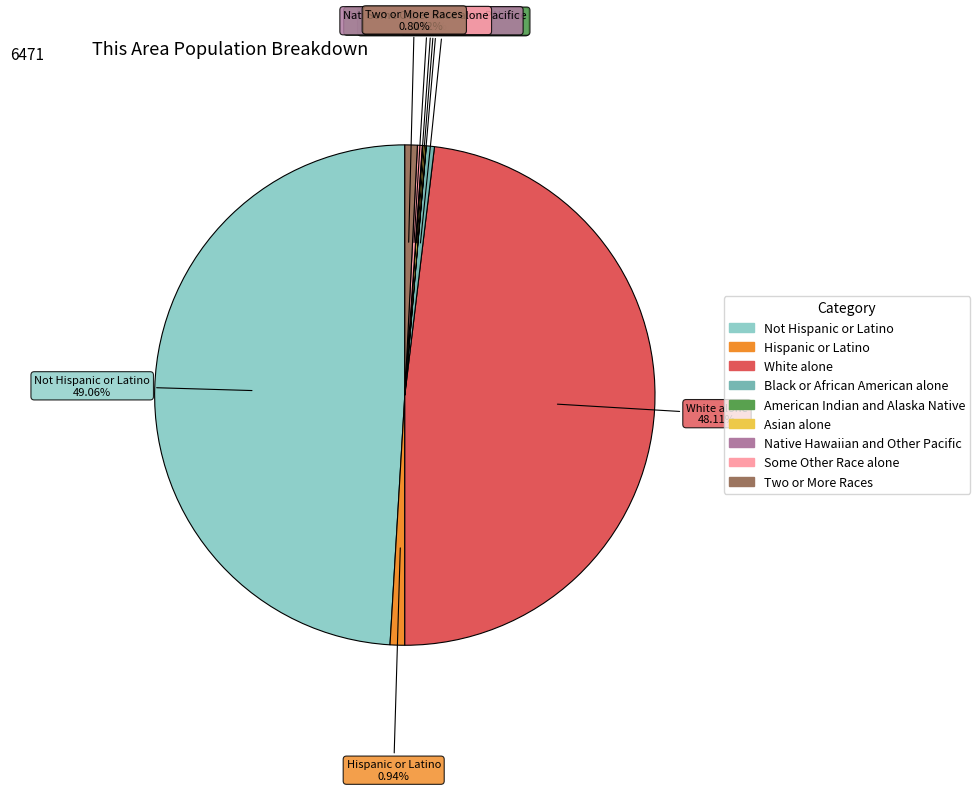

What is the largest slice in the pie chart?

Not Hispanic or Latino